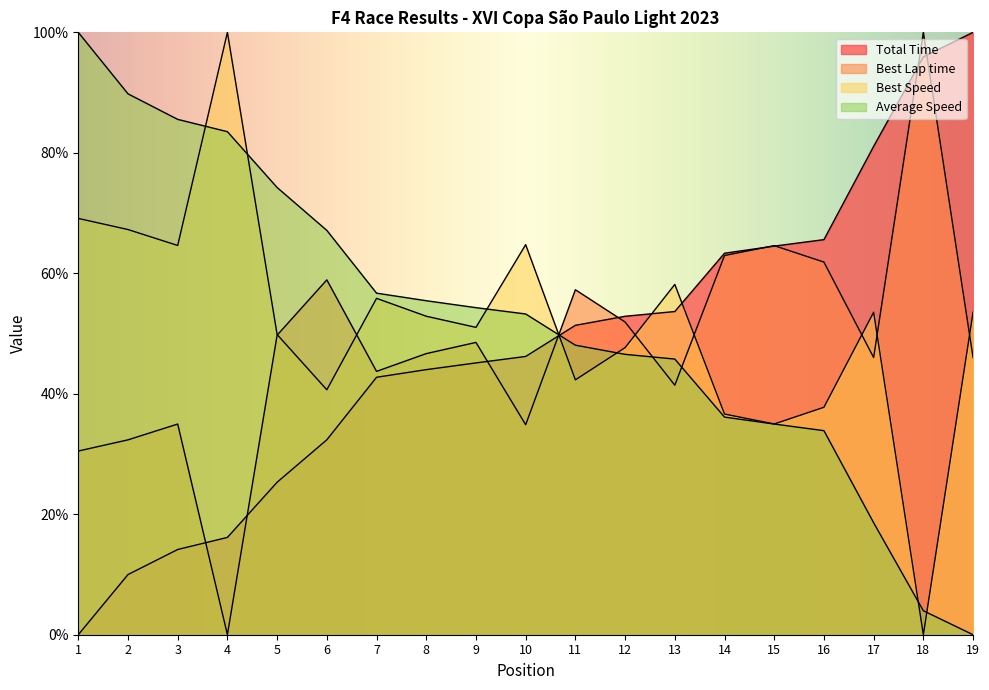

Is it true that Best Lap time equals 63.0 at 14?

True